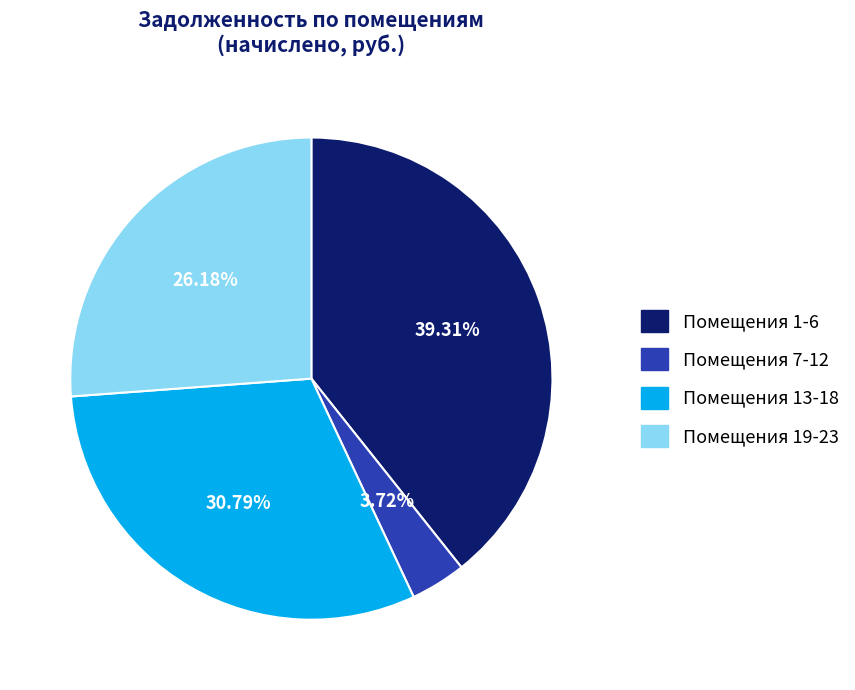

Does any single category account for the majority?

No